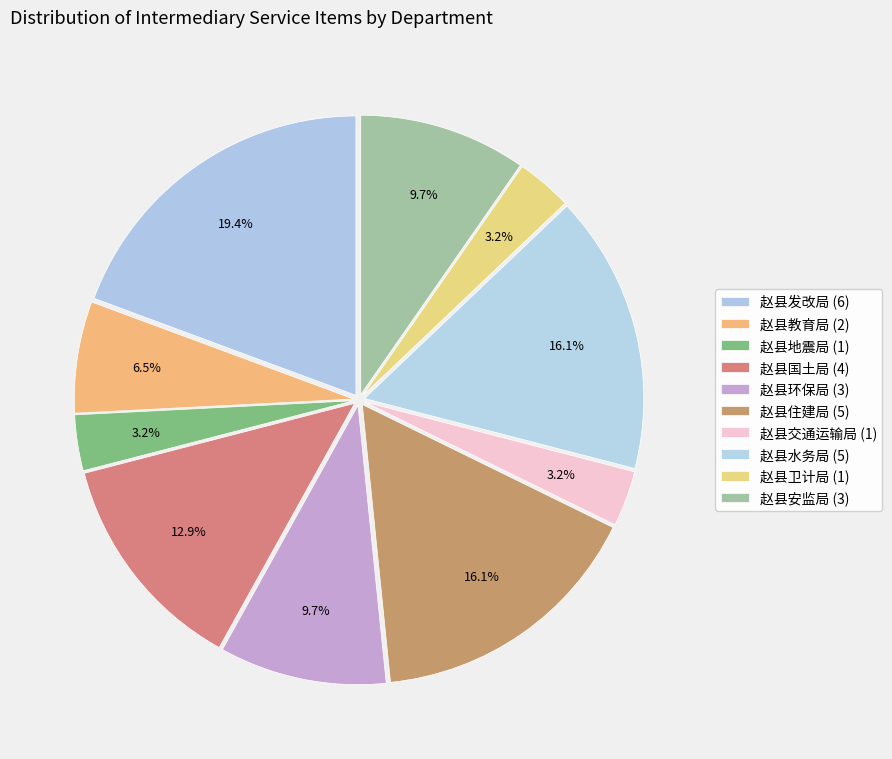

How many slices are in this pie chart?

10